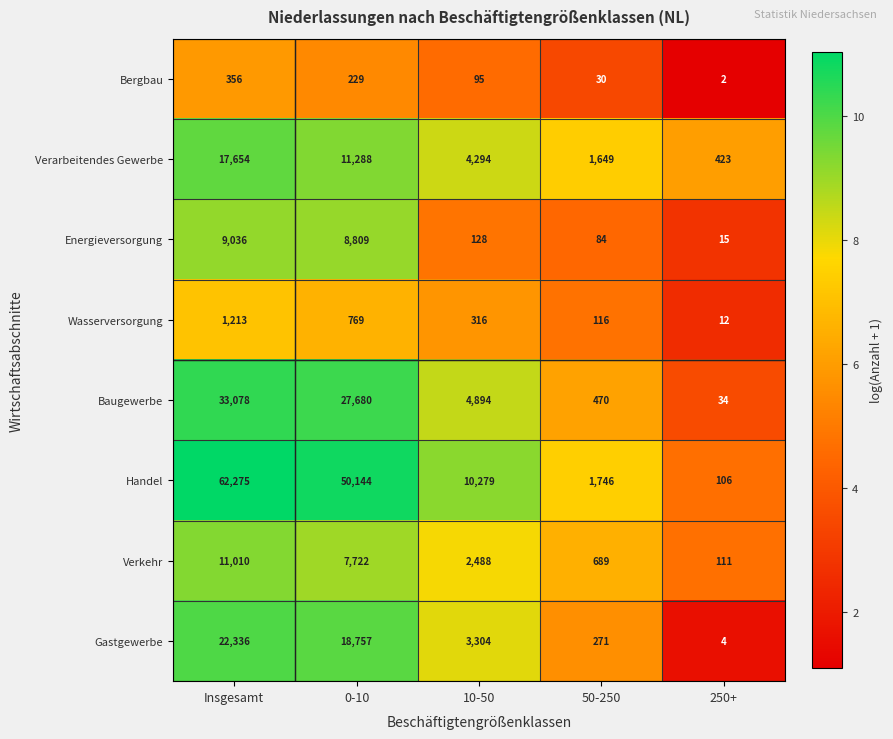

Is the value of Gastgewerbe at 0-10 greater than the value of Handel at 250+?

Yes